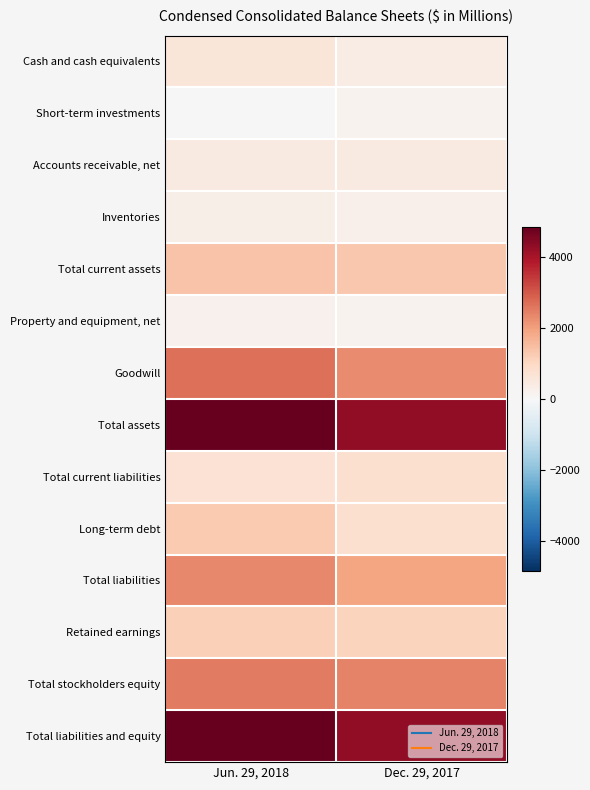

Count the number of data series in this chart.

14